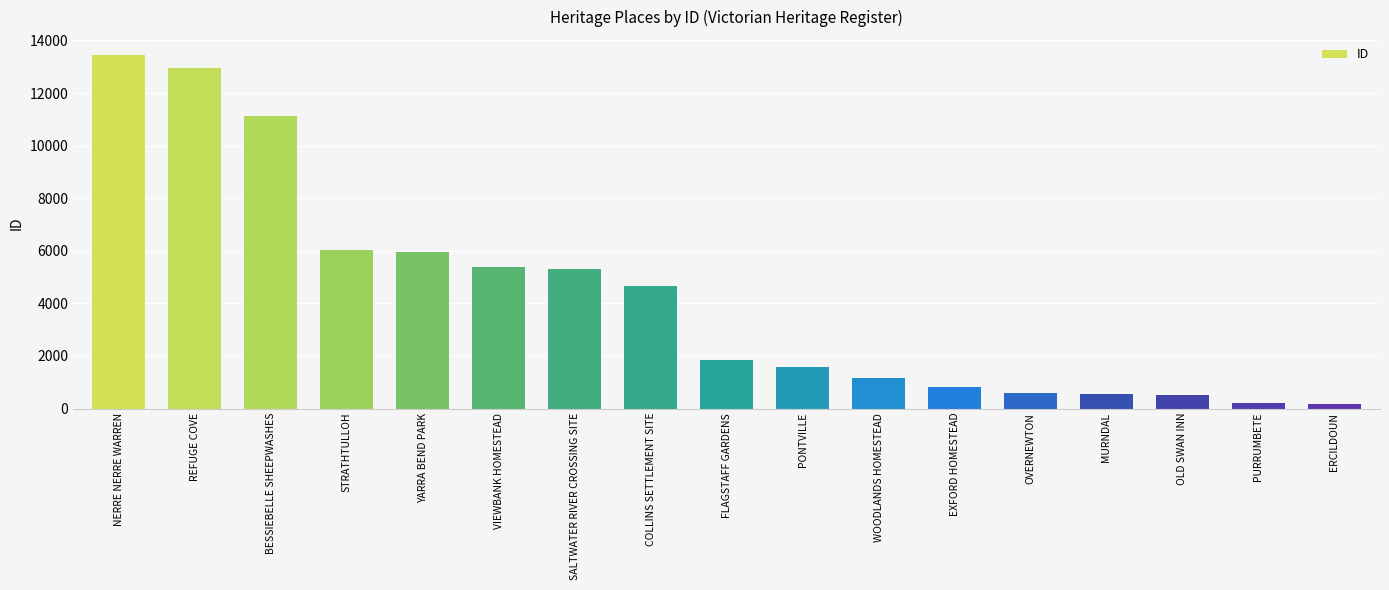

How many data points are less than 1841?

8